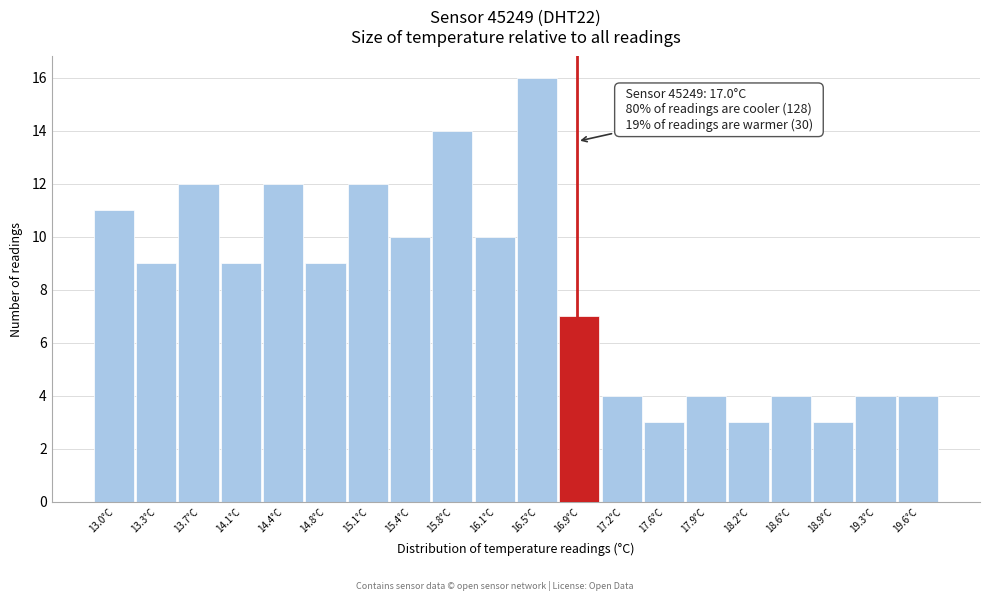

Reading right to left, transcribe all the data shown in this chart.

4	4	3	4	3	4	3	4	7	16	10	14	10	12	9	12	9	12	9	11